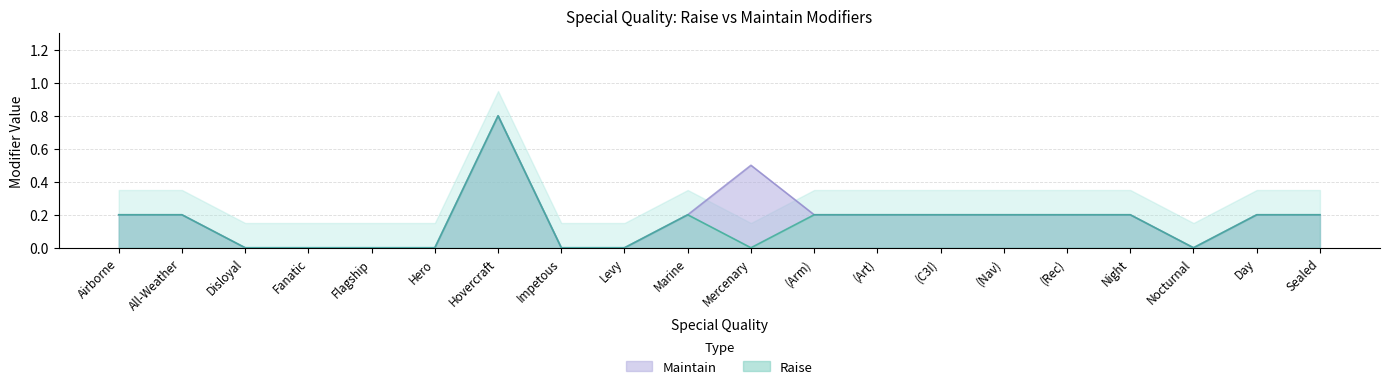

At which category does Raise reach its first local peak?

Hovercraft